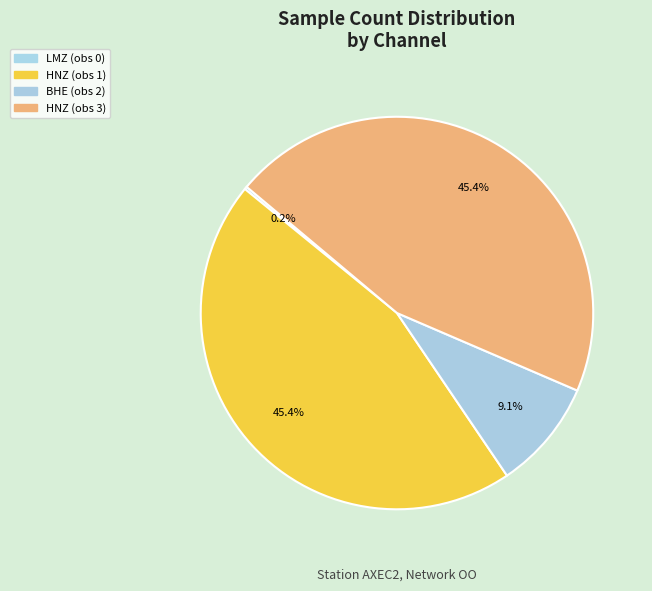

What is the change in value from LMZ (obs 0) to HNZ (obs 3)?

+17193601